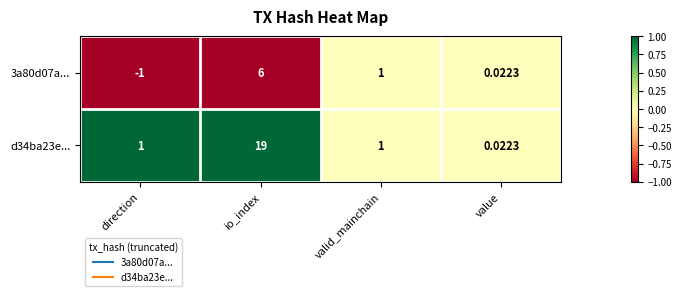

Which category has the lowest value in the 3a80d07a... series?

direction